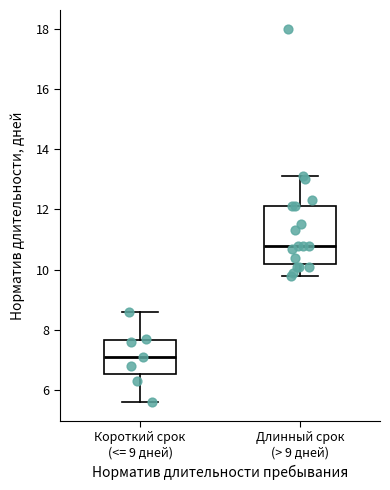

Reading left to right, read every box against the y-axis: the position of its median line, the range the box covers, and the ends of its whiskers. The values are not printed on the chart, so give them approximately, as read against the axis.

Короткий срок (<= 9 дней): median 7.2, box 6.6 to 7.6, whiskers 5.6 to 8.6
Длинный срок (> 9 дней): median 10.8, box 10.2 to 12.2, whiskers 9.8 to 13.2